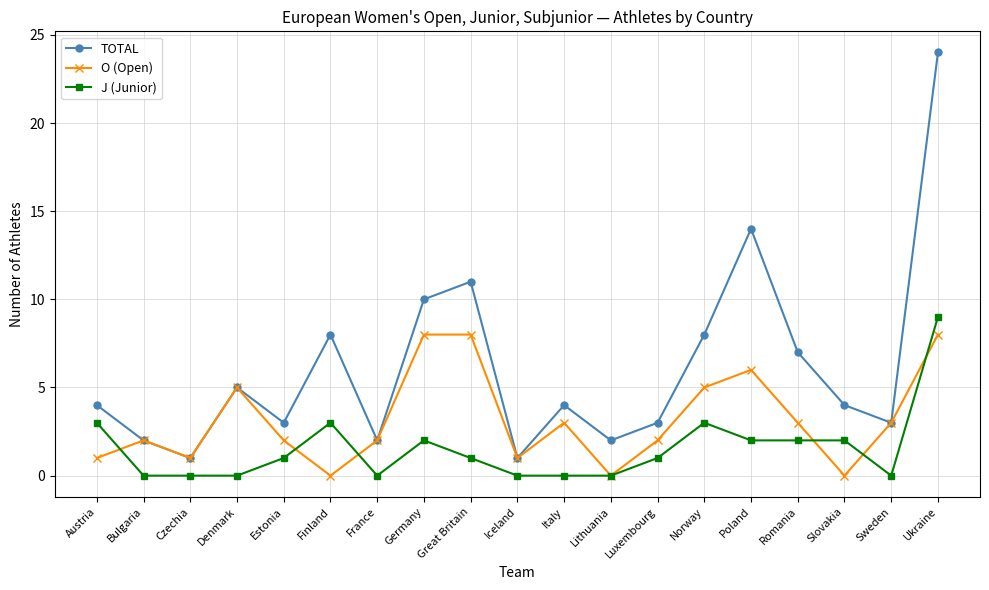

What is the value of the J (Junior) point at the 8th from the left?

2